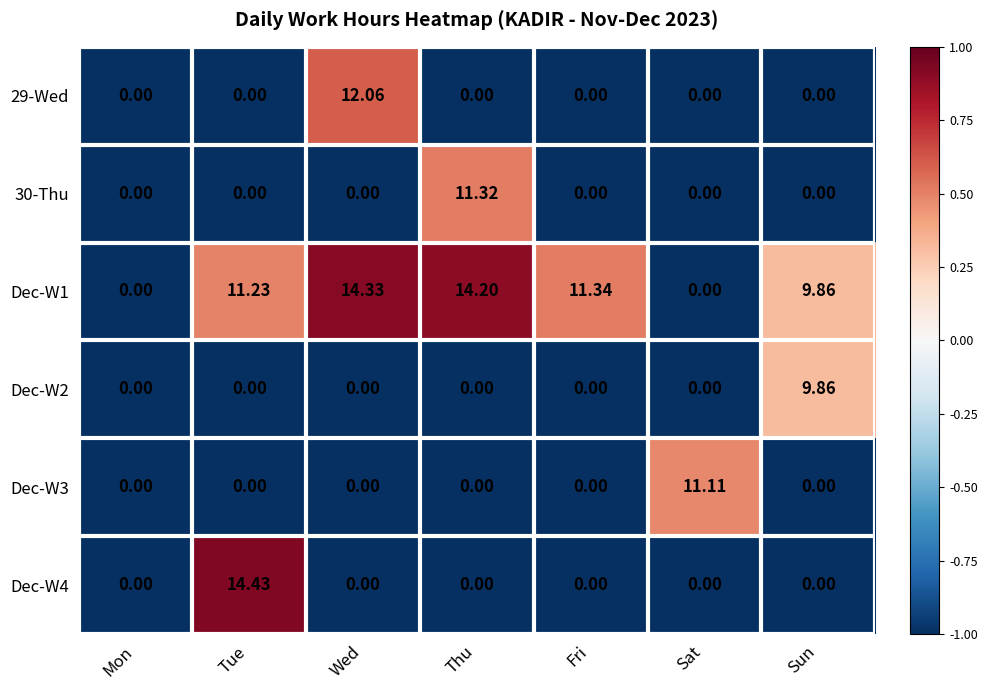

At which label does 29-Wed reach its peak?

Wed